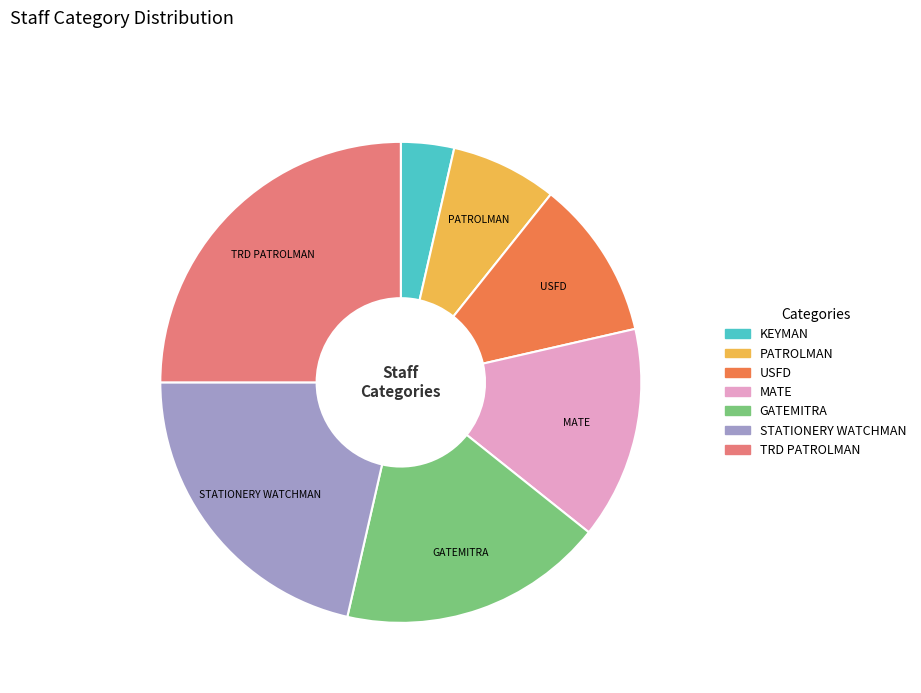

Do GATEMITRA and USFD together represent more than half of the pie?

No